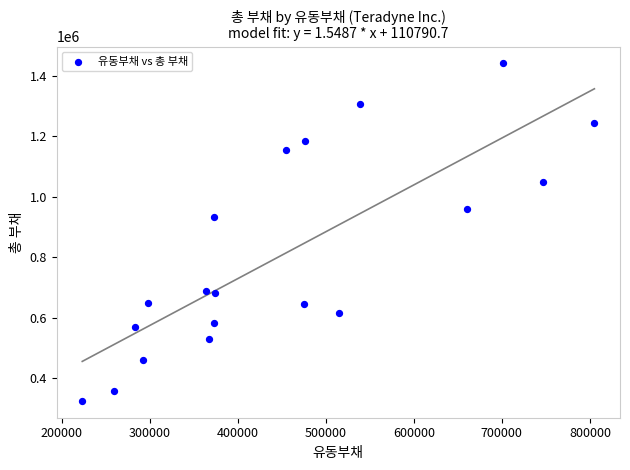

What Y value in the scatter plot is closest to 883827?

933834